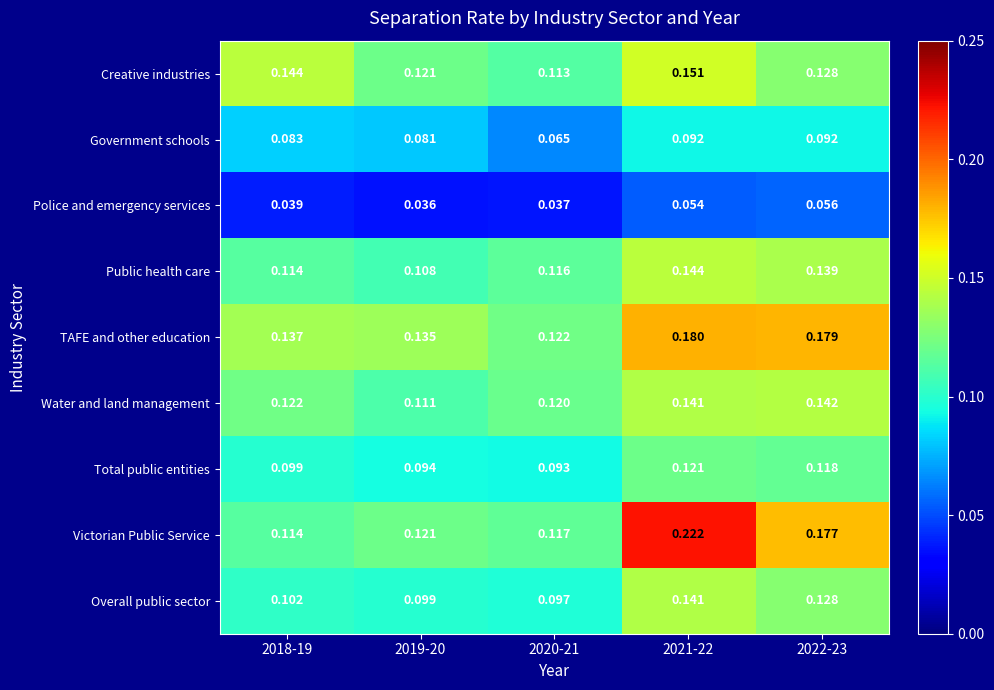

Is the value of Victorian Public Service at 2019-20 greater than the value of Government schools at 2020-21?

Yes